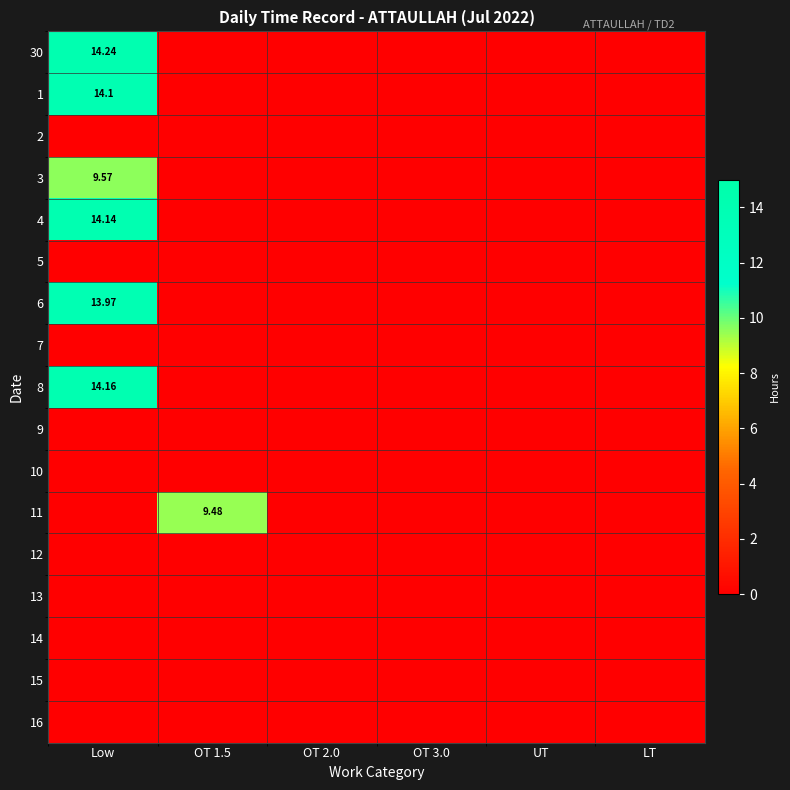

The value of 3 at OT 1.5 is 3.1. True or false?

False